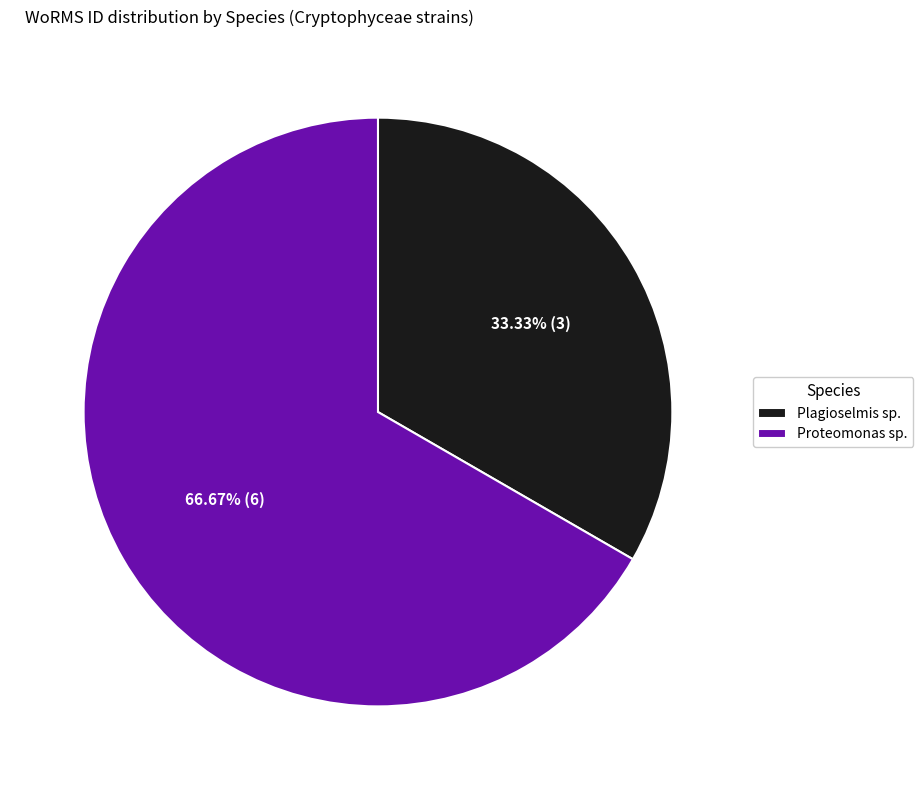

To the nearest percent, what is the difference between the largest and smallest slice percentages?

33%